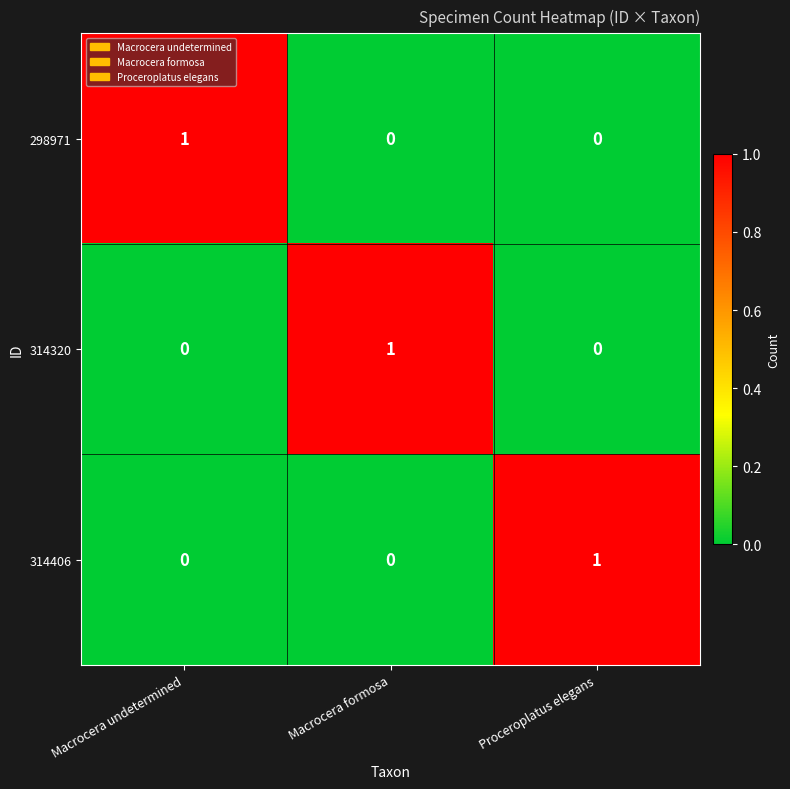

The value of 298971 at Macrocera formosa is 0. True or false?

True